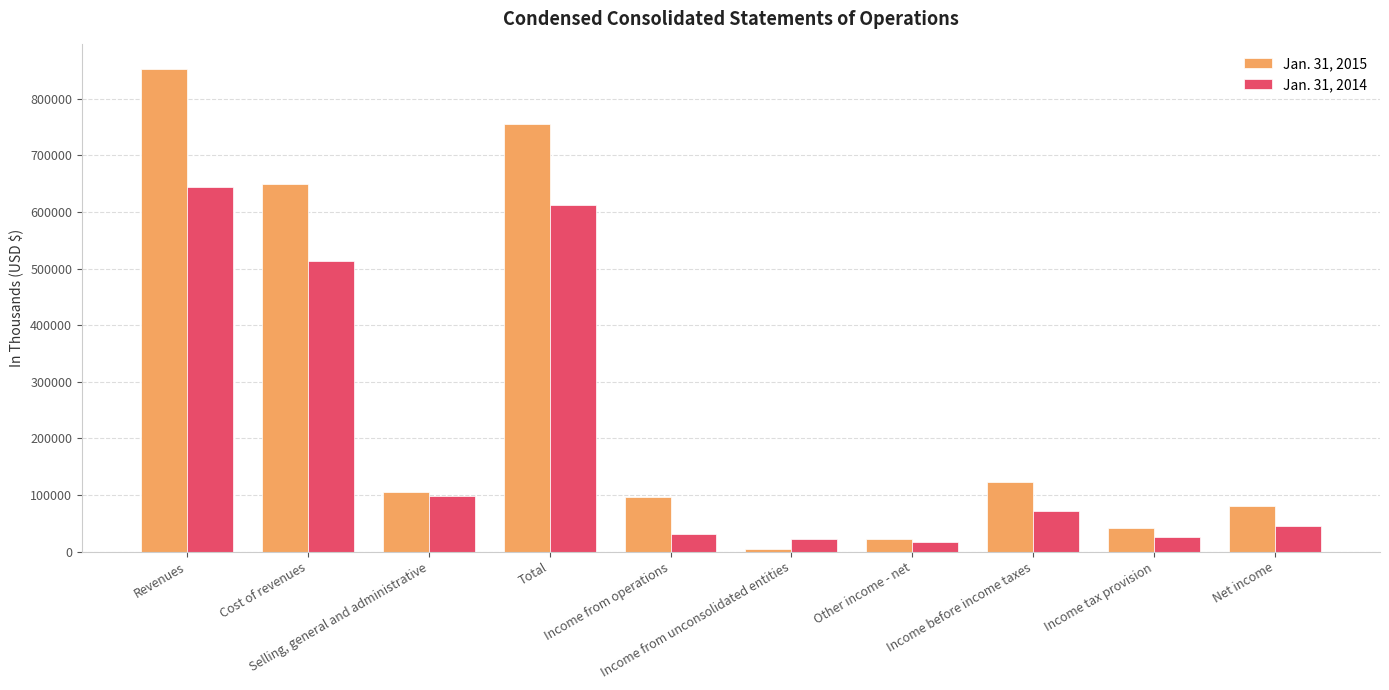

At which category is the sum across all series the highest?

Revenues